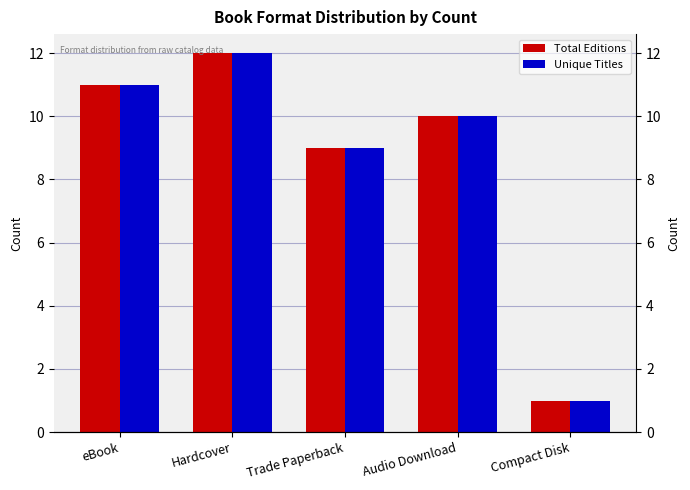

How many bars are there in each group?

2